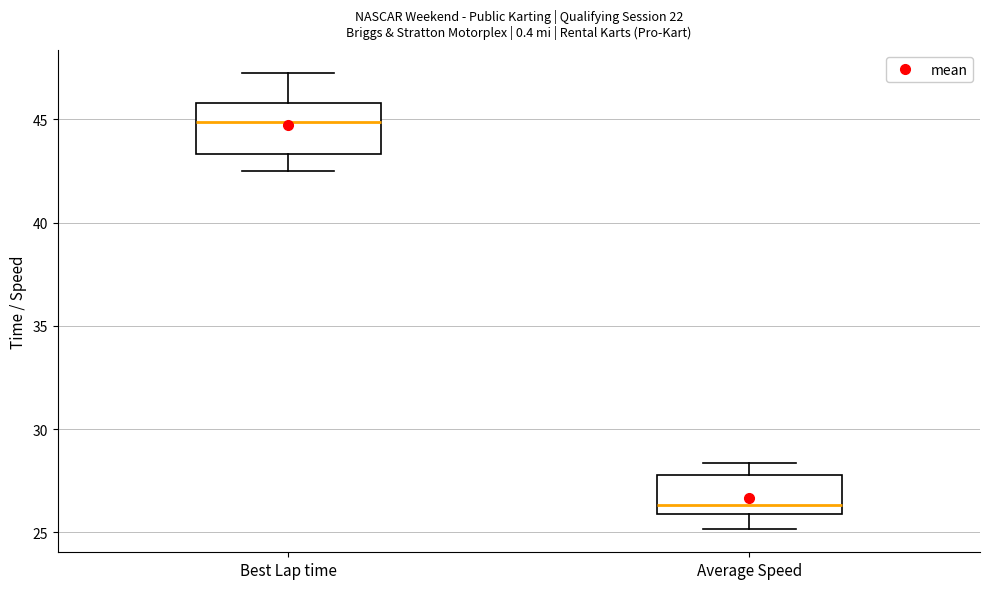

Which box's median line is the highest?

Best Lap time